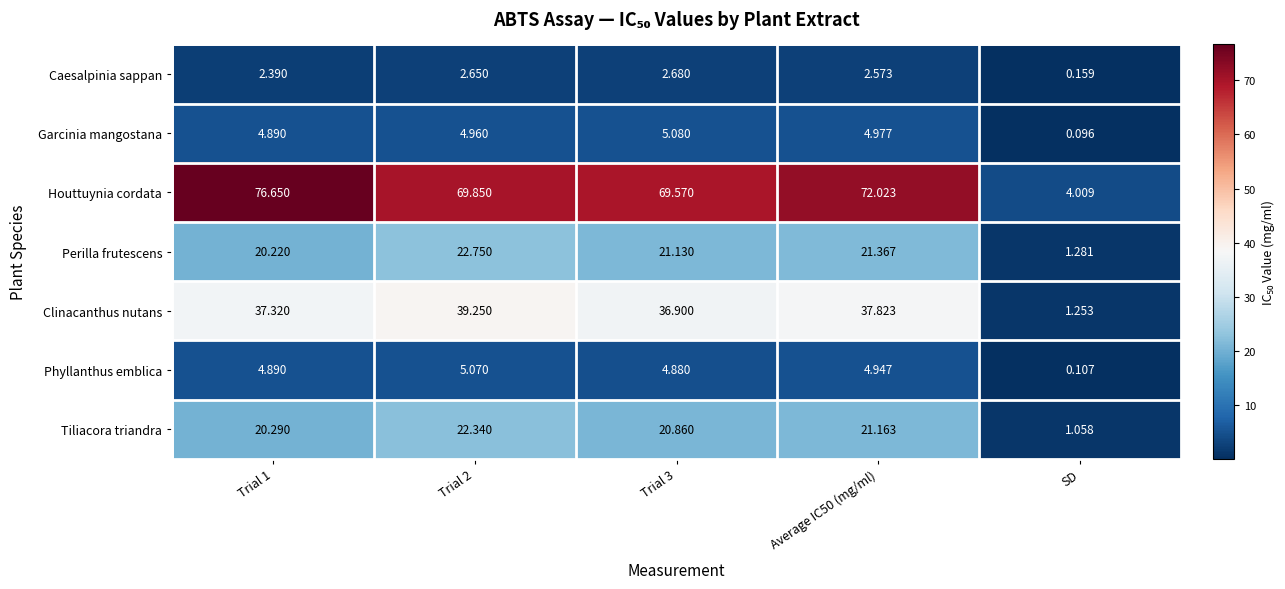

List the series in order of their peak value, highest first.

Houttuynia cordata, Clinacanthus nutans, Perilla frutescens, Tiliacora triandra, Garcinia mangostana, Phyllanthus emblica, Caesalpinia sappan